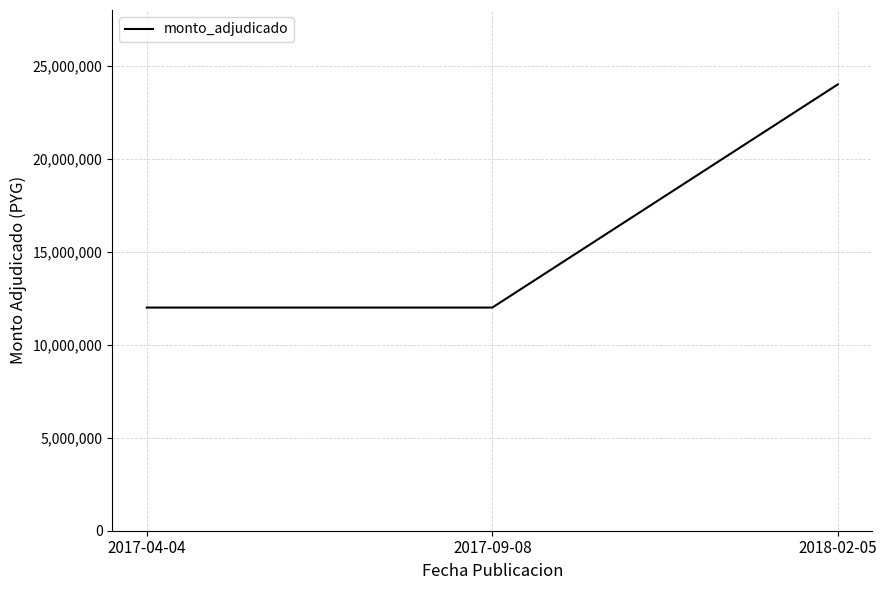

What is the difference between the maximum and minimum values?

12000000